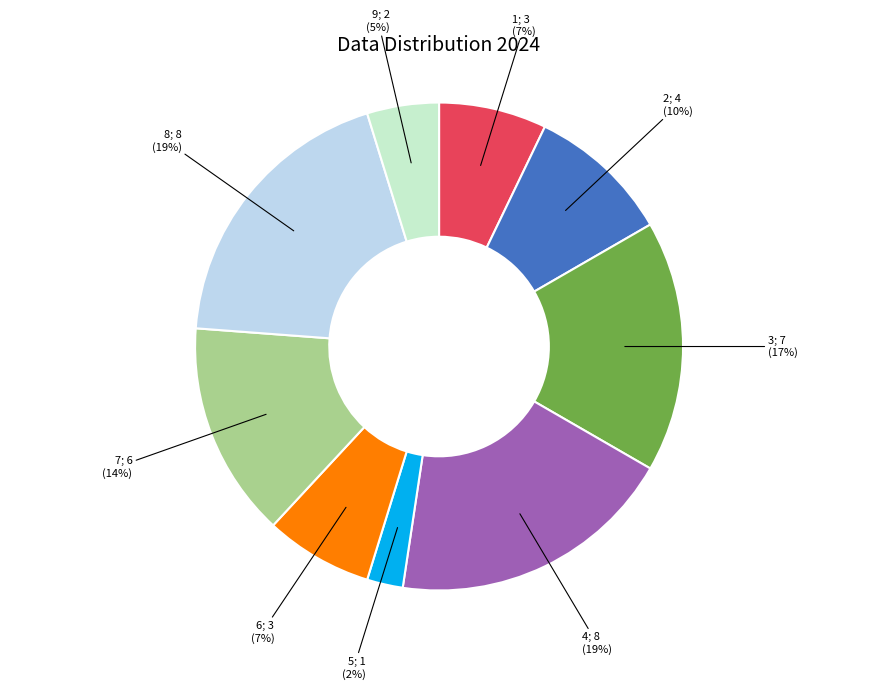

To the nearest percent, what is the difference between the largest and smallest slice percentages?

17%